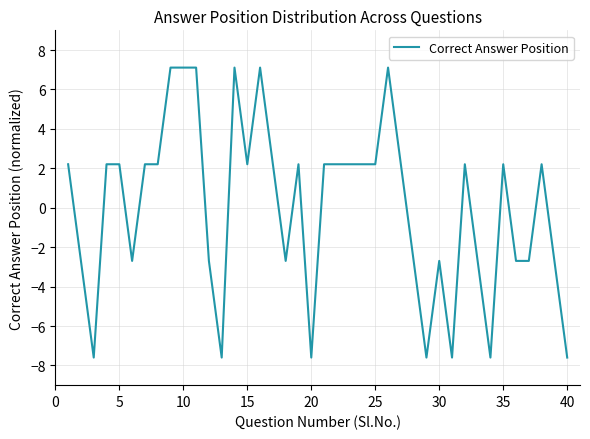

How many lines are shown in the chart?

1